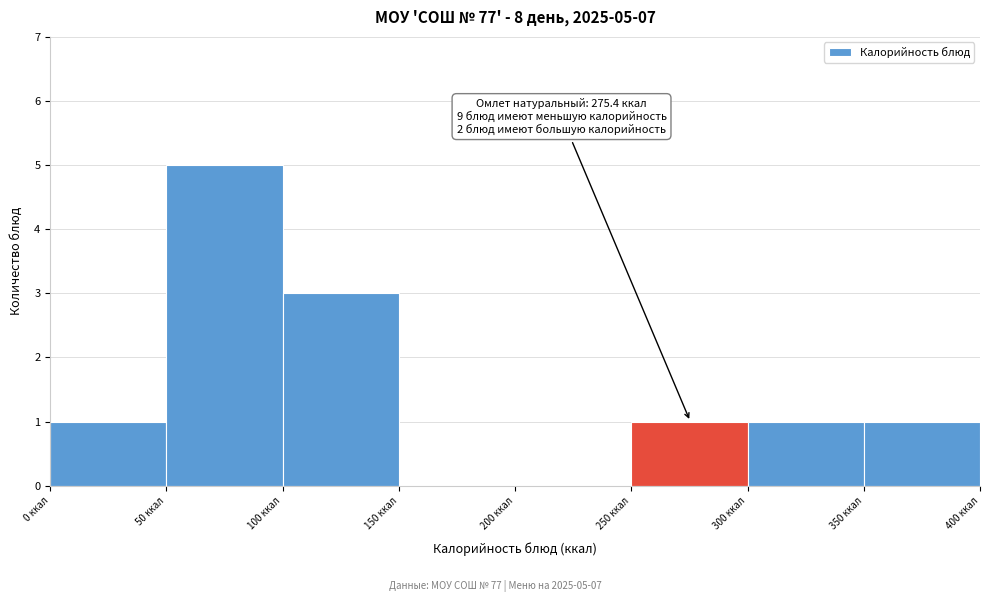

Over which range of the x-axis is the bar tallest?

50 to 100